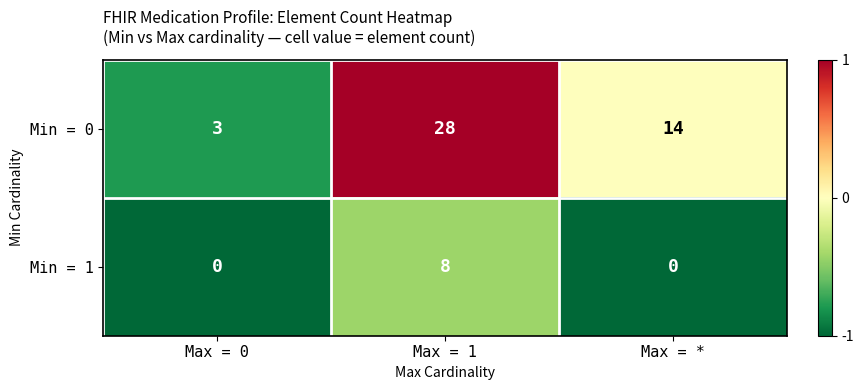

How many values in Min = 1 are above zero?

1